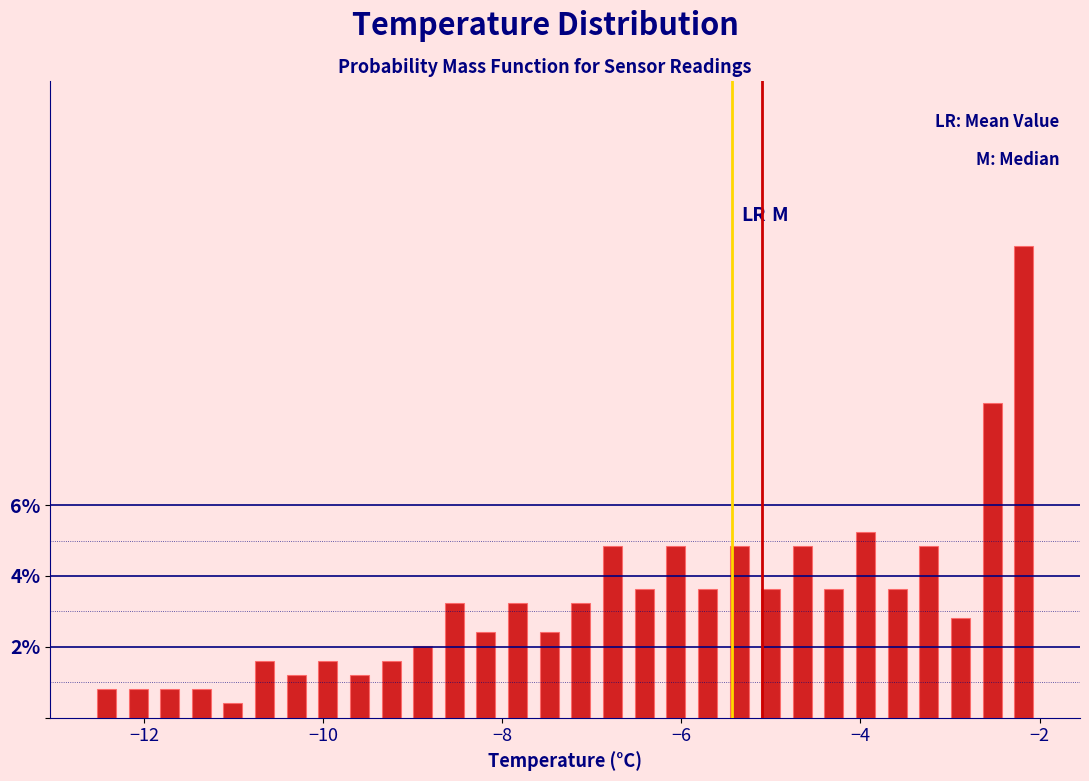

Around what value on the x-axis is the tallest bar? Give the approximate position of its centre, as read against the axis.

-2.2